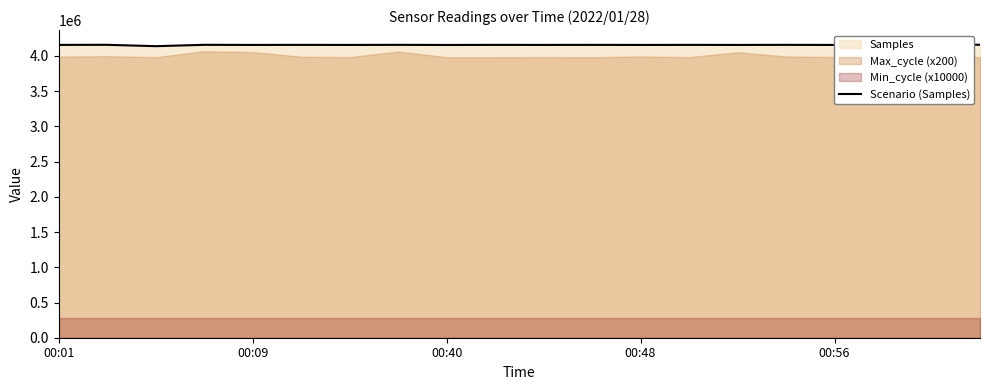

What is the approximate value at 15, to the nearest 10?

4157840